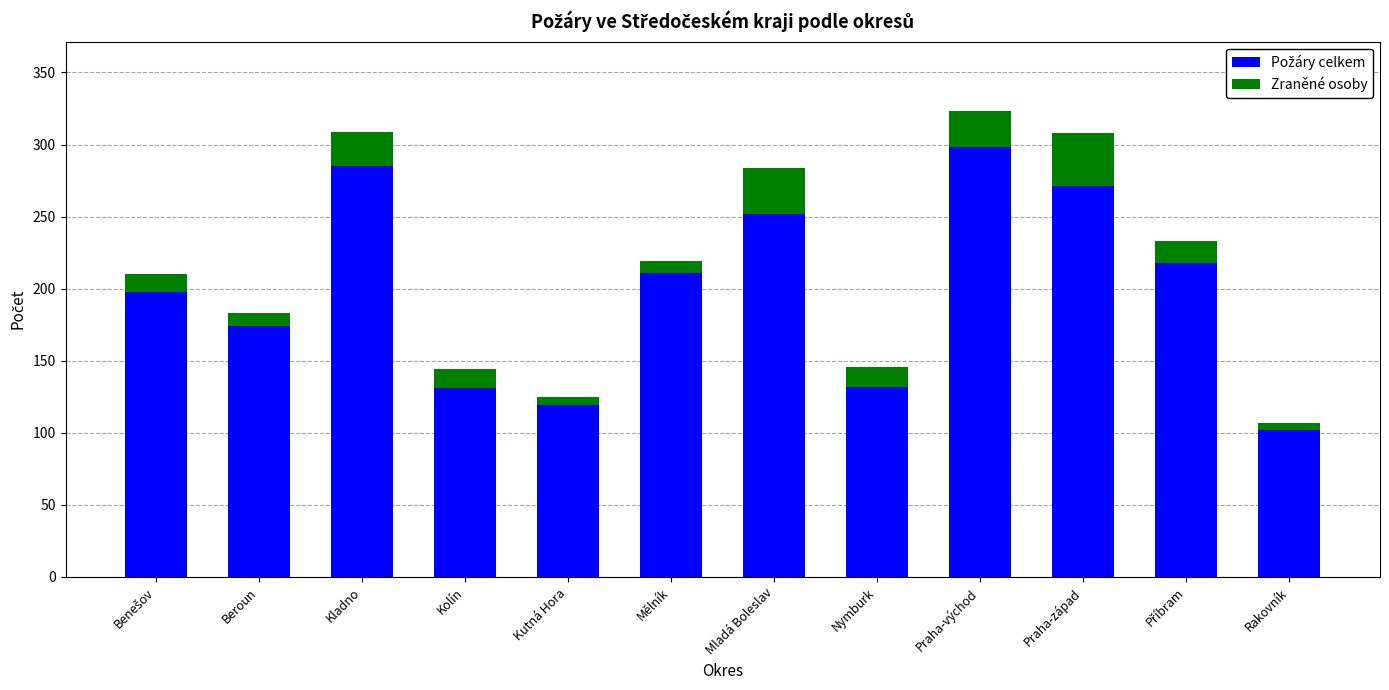

What is the total value across all series at Mladá Boleslav?

284